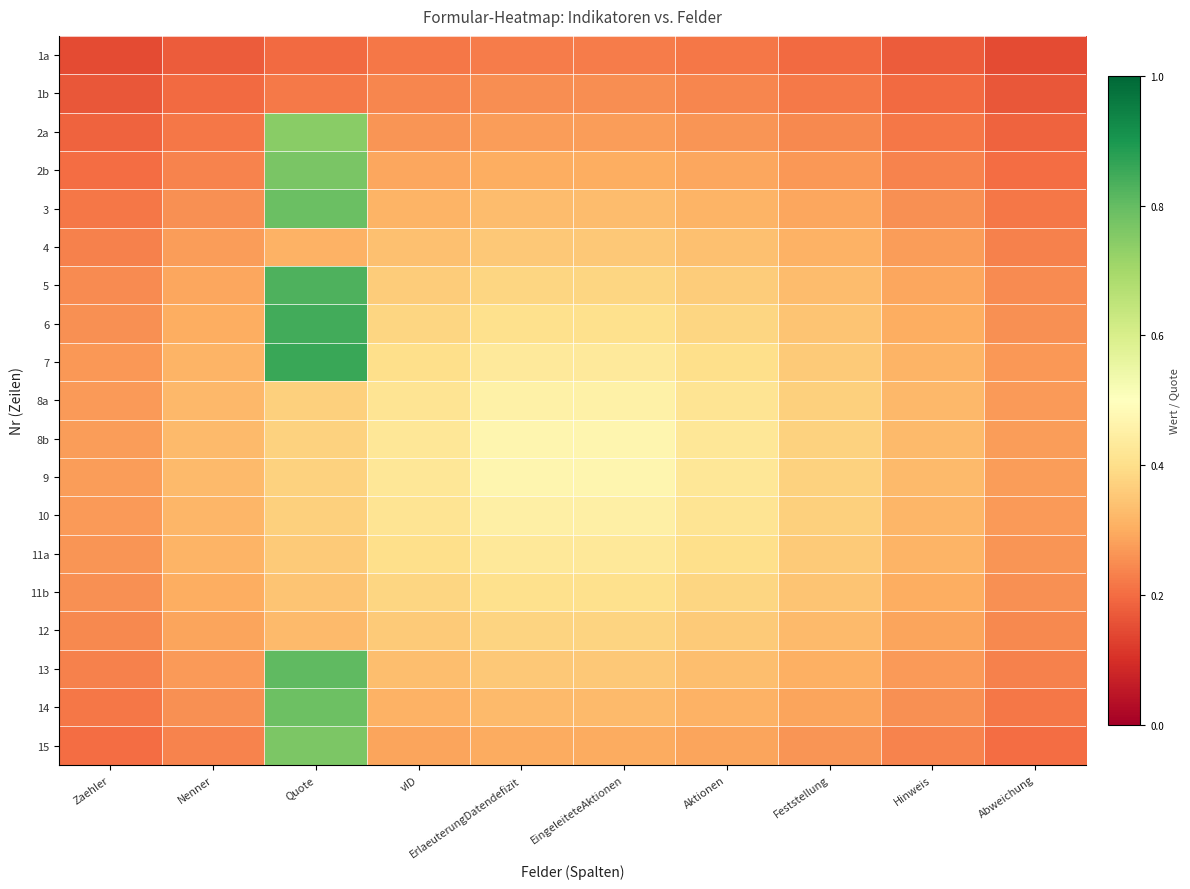

Between Abweichung and Quote, which is larger?

Quote